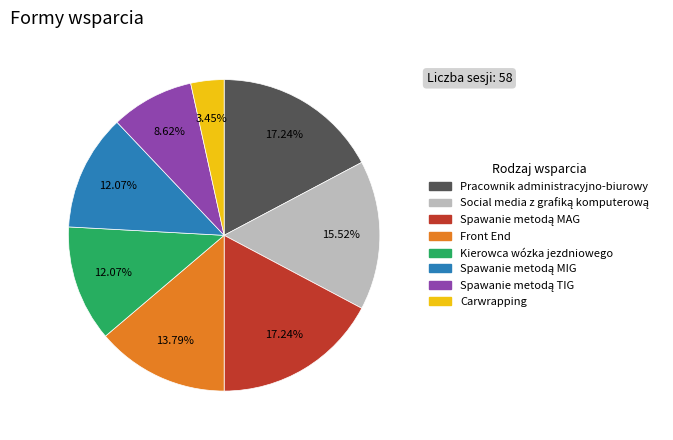

Is there a majority slice in this chart?

No